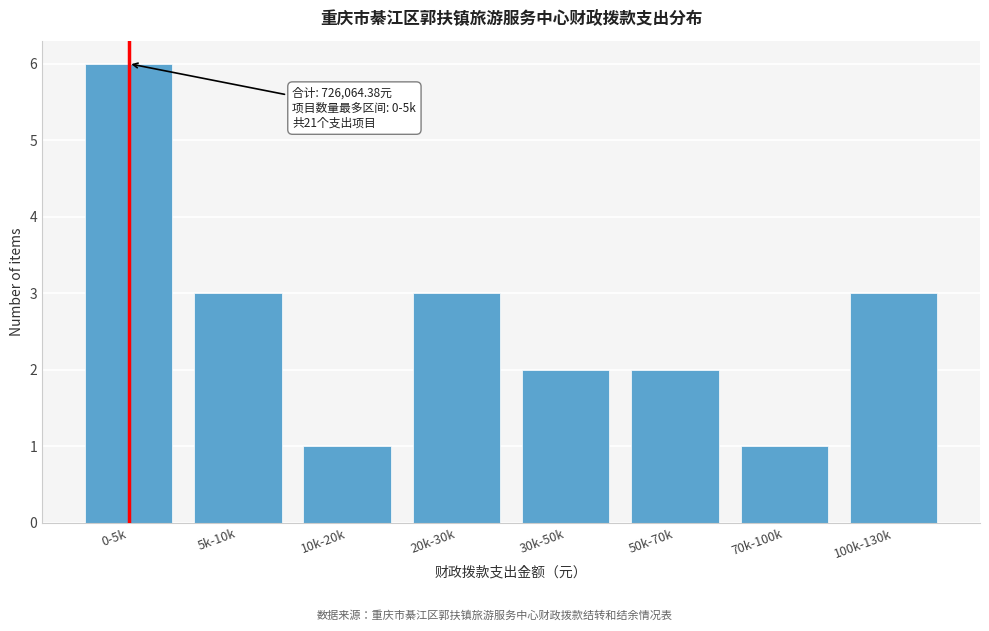

Reading left to right, list all the values displayed in this chart.

0-5k=6	5k-10k=3	10k-20k=1	20k-30k=3	30k-50k=2	50k-70k=2	70k-100k=1	100k-130k=3